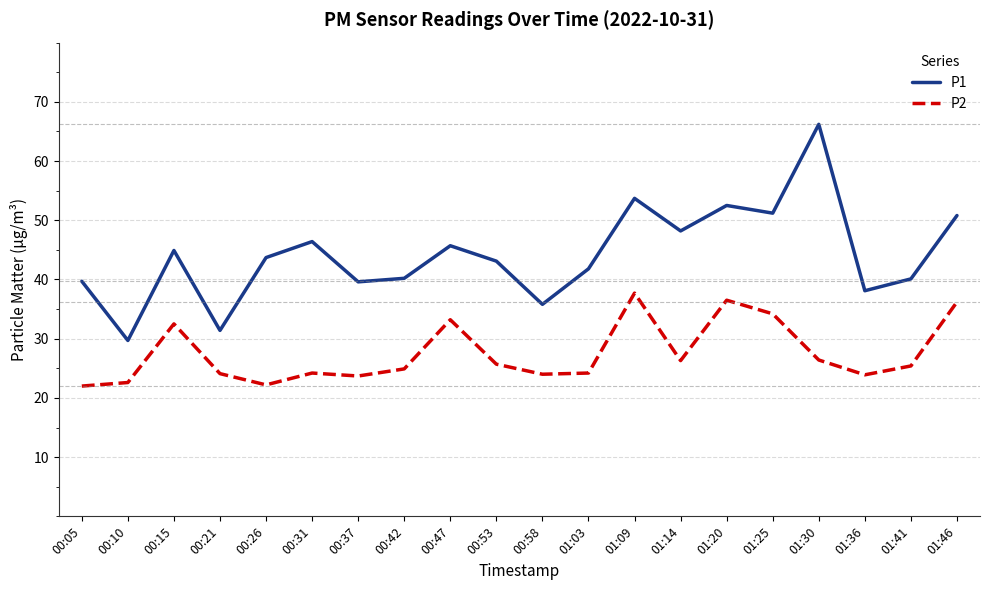

Is the value of P2 at 01:20 greater than the value of P1 at 00:53?

No